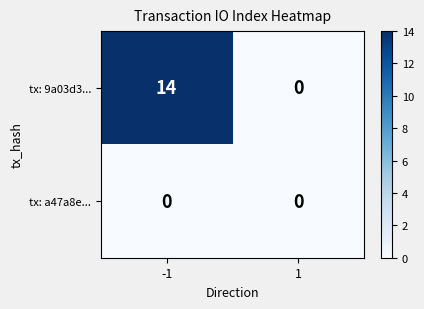

The tx: 9a03d3... series shows 14 at -1. True or false?

True